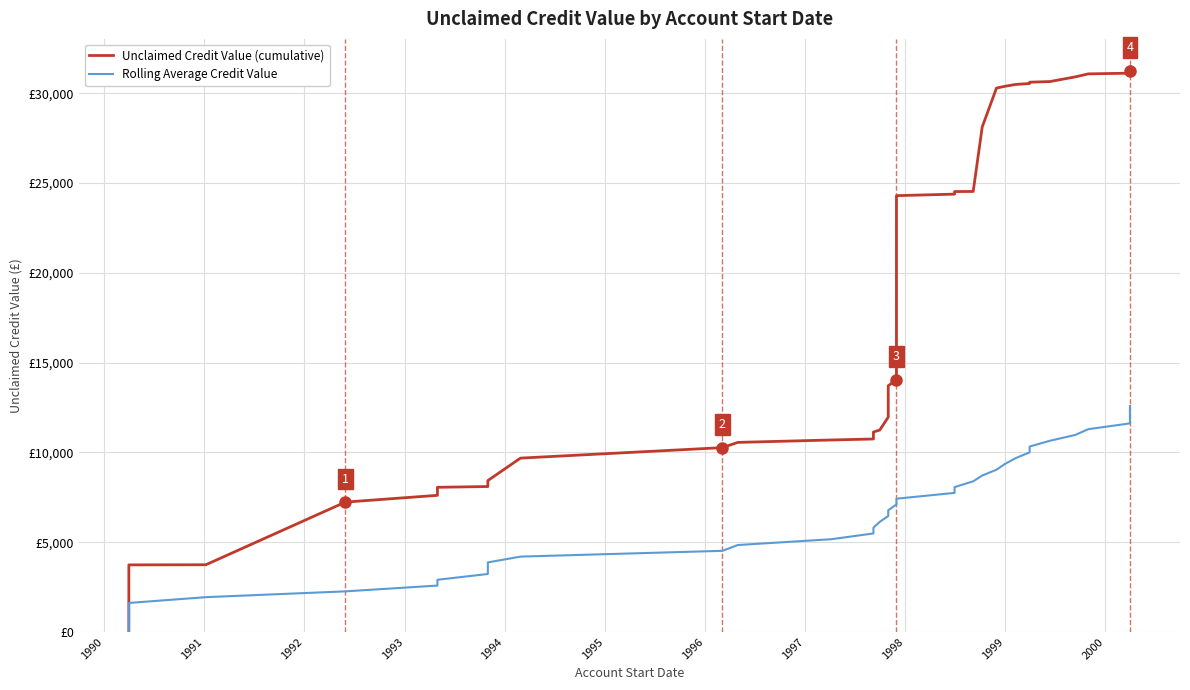

The Unclaimed Credit Value (cumulative) series shows 8798.5 at 24. True or false?

False